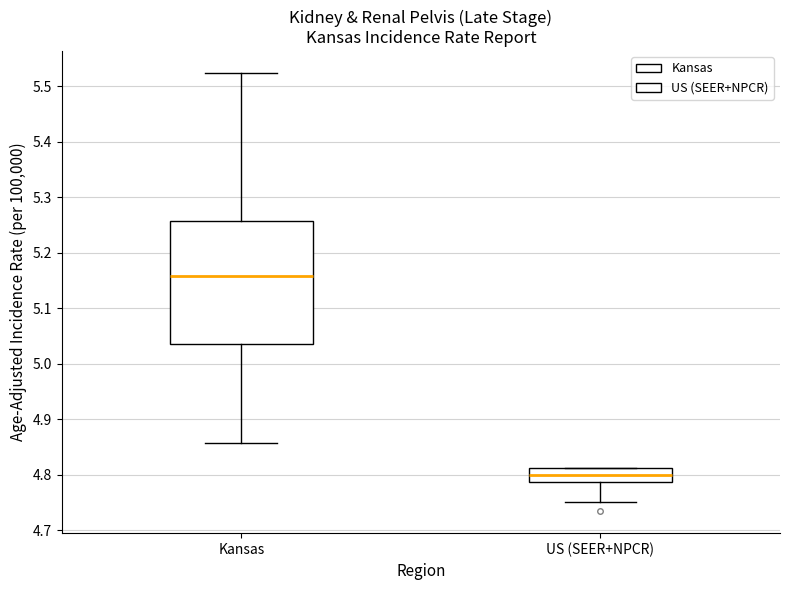

Which box's median line is the lowest?

US (SEER+NPCR)